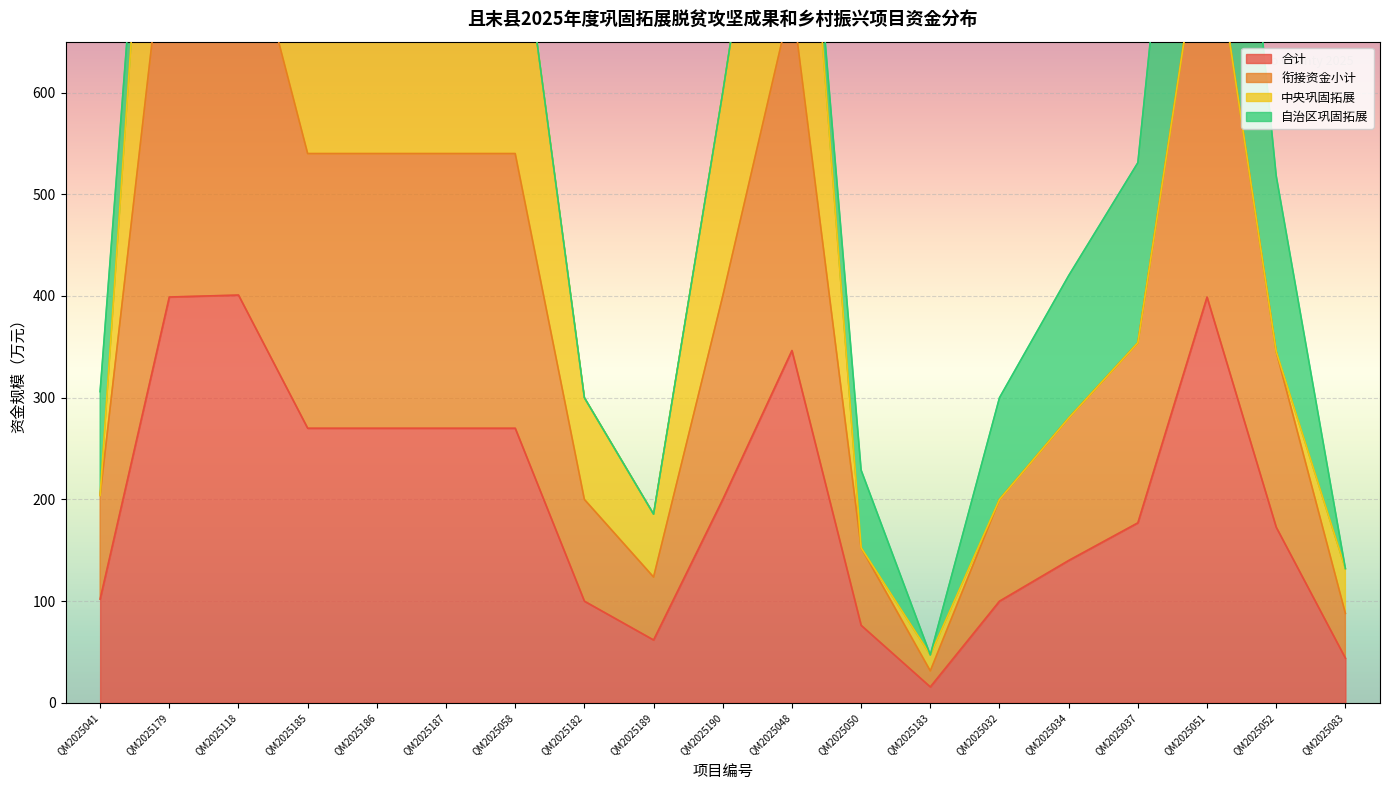

True or false: 合计 has a value of 61.9 at QM2025189.

True